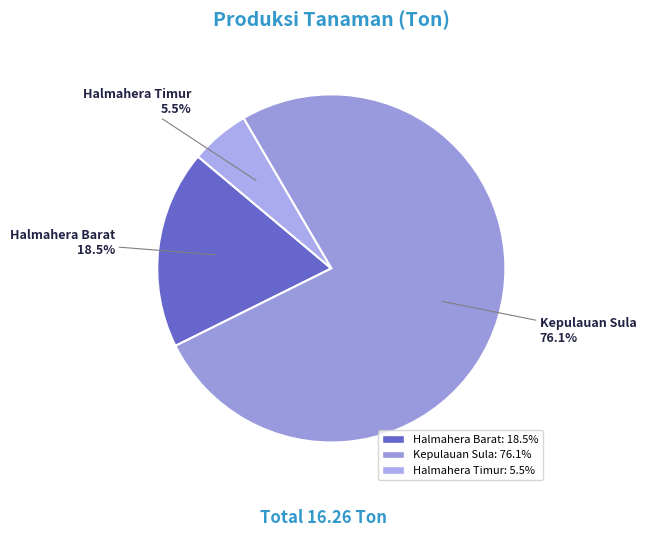

To the nearest percent, what is the average slice percentage?

33%